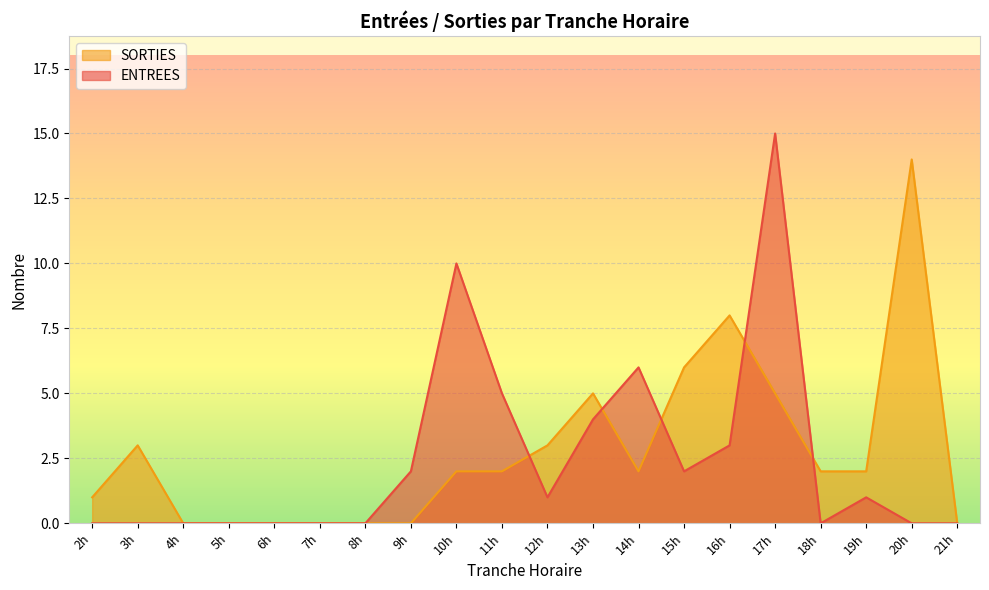

What is the greatest value displayed?

15